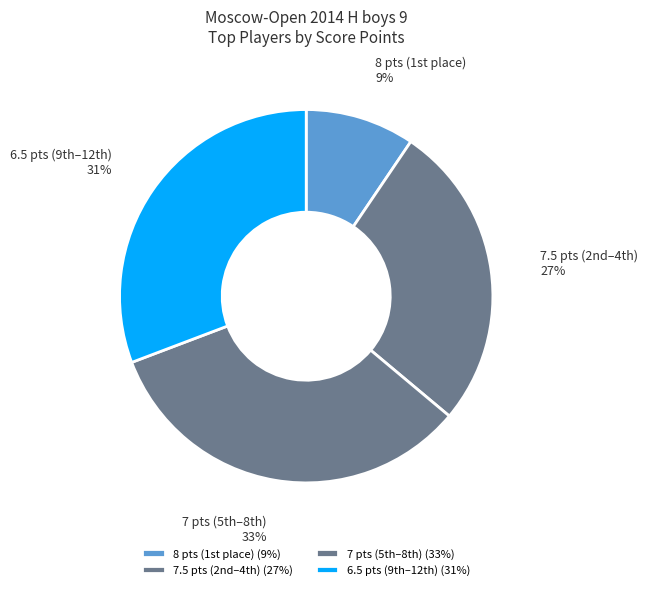

To the nearest percent, what is the difference between the largest and smallest slice percentages?

24%